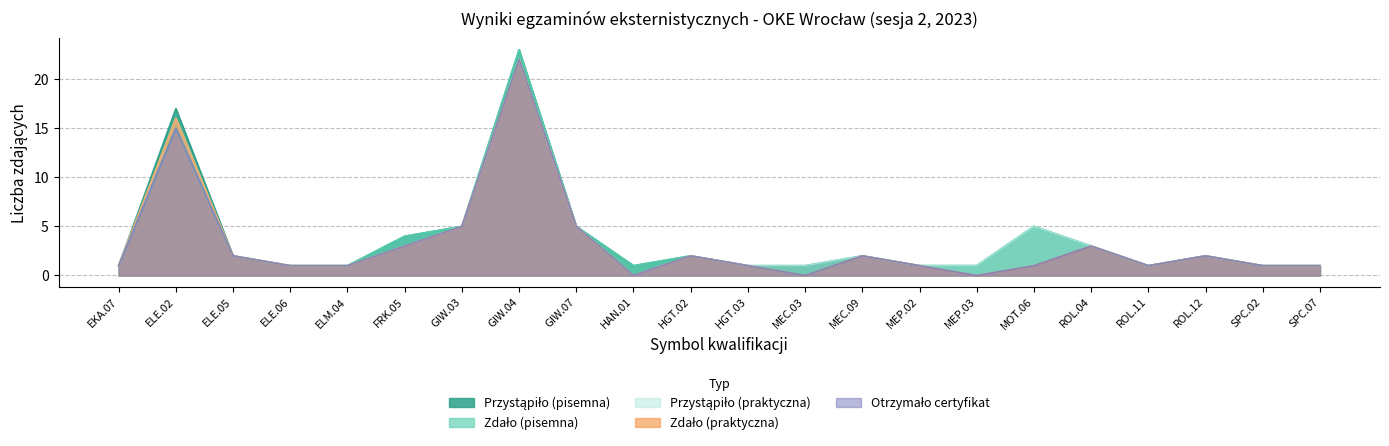

True or false: Zdało (praktyczna) has a value of 2 at ELM.04.

False